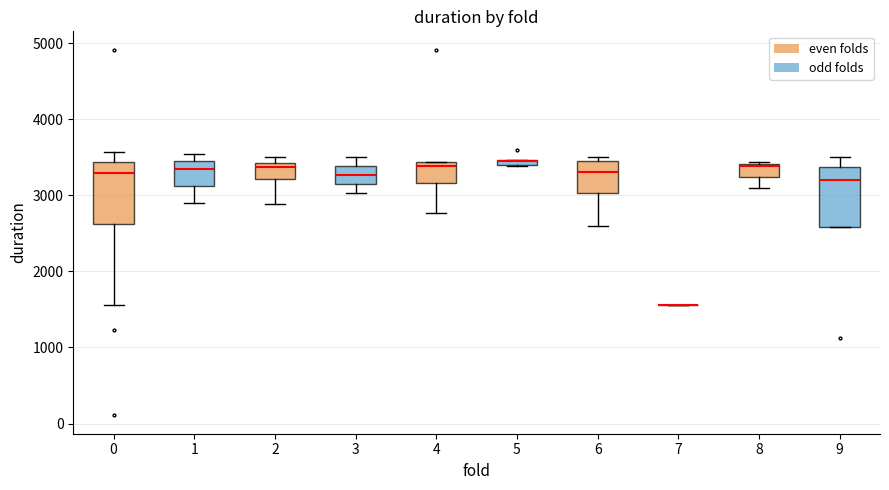

Where is the lower edge of the box at x = 6 on the y-axis? The values are not printed on the chart, so give them approximately, as read against the axis.

3000